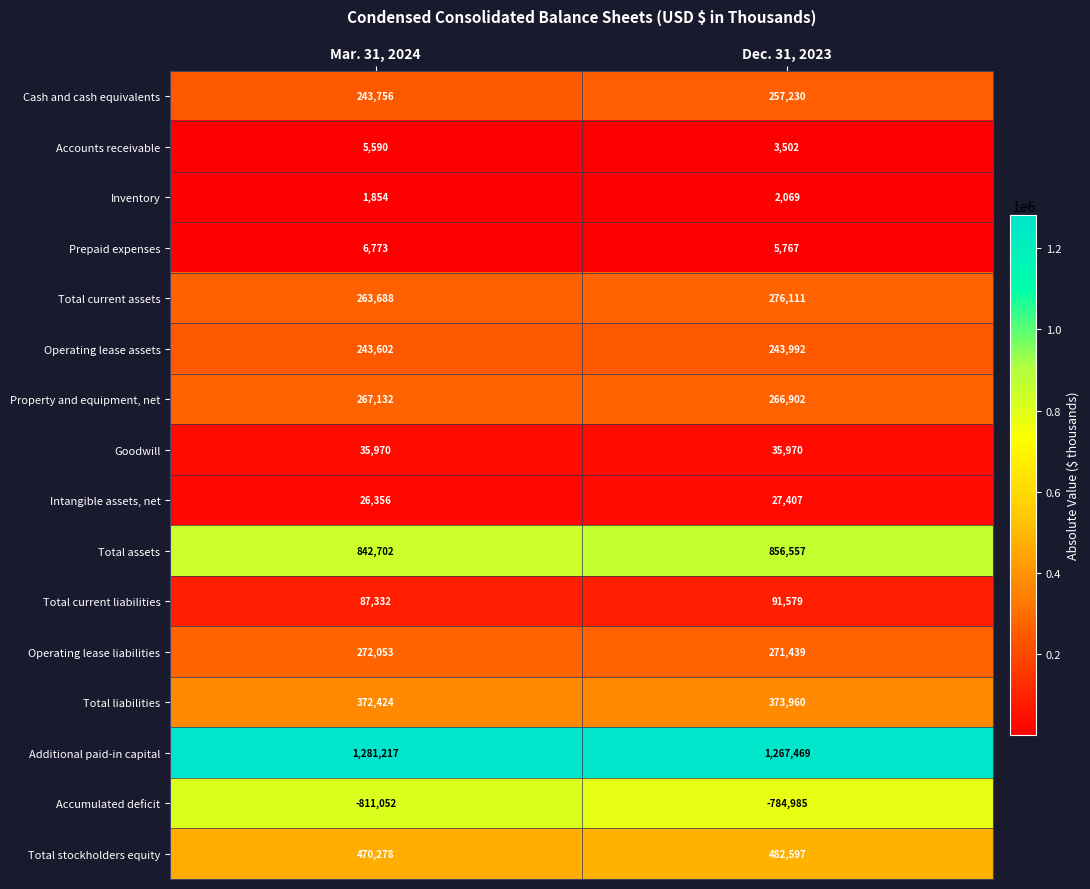

What is the approximate value of Total liabilities at Mar. 31, 2024, to the nearest 100?

372400